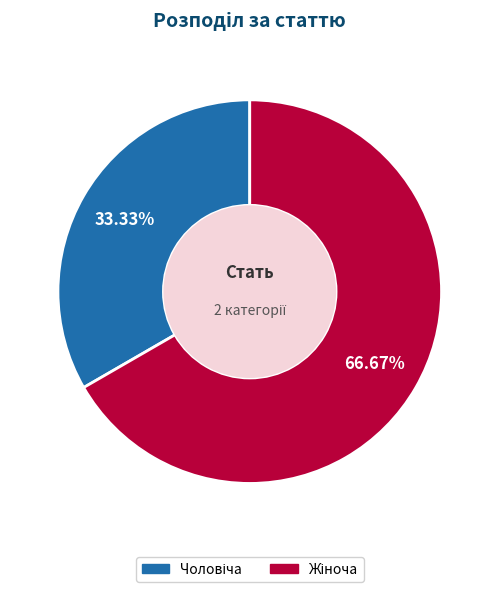

Does any single category account for the majority?

Yes